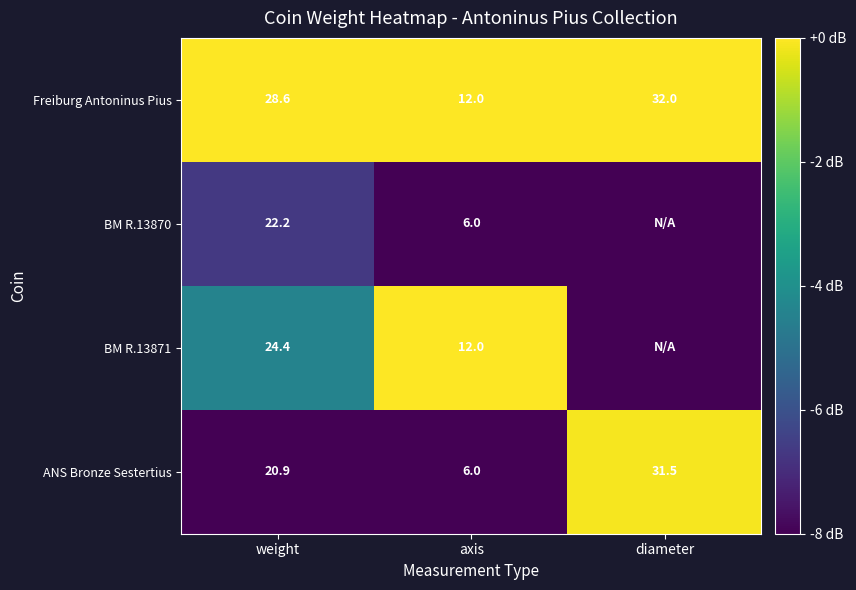

Where is Freiburg Antoninus Pius nearest to the value 22?

weight